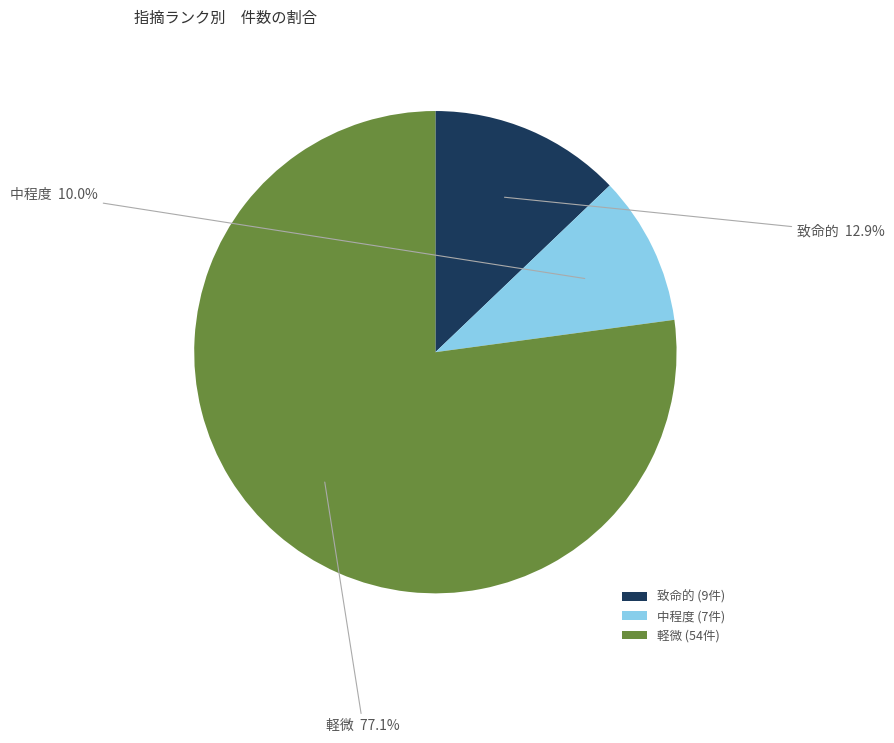

What percentage is the 致命的 slice, to the nearest percent?

13%